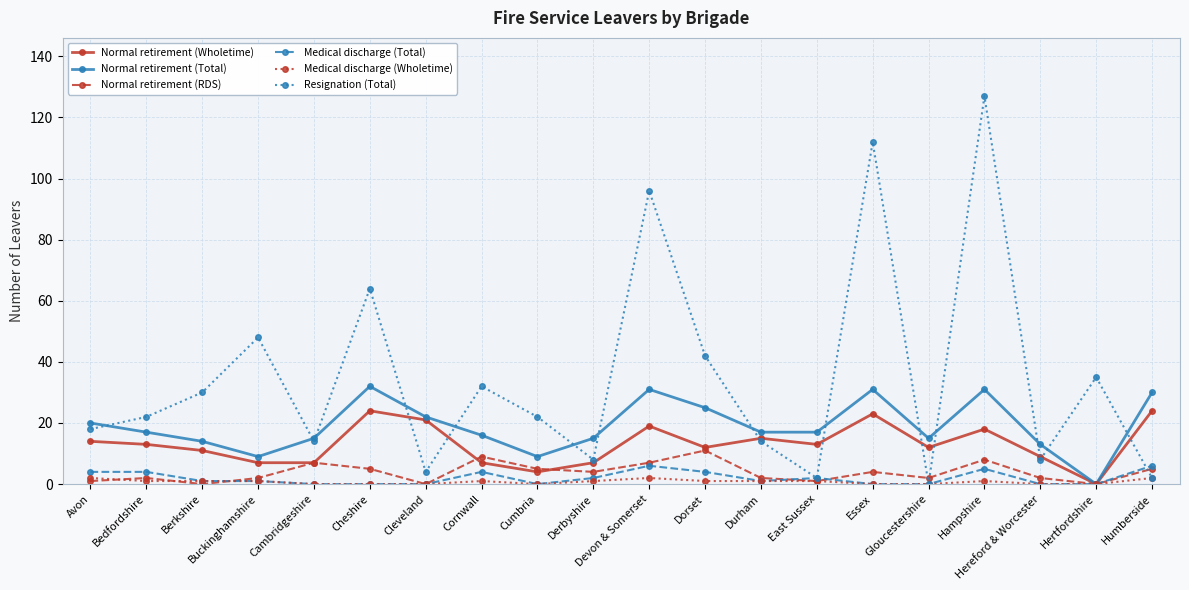

Which series has the widest spread of values?

Resignation (Total)